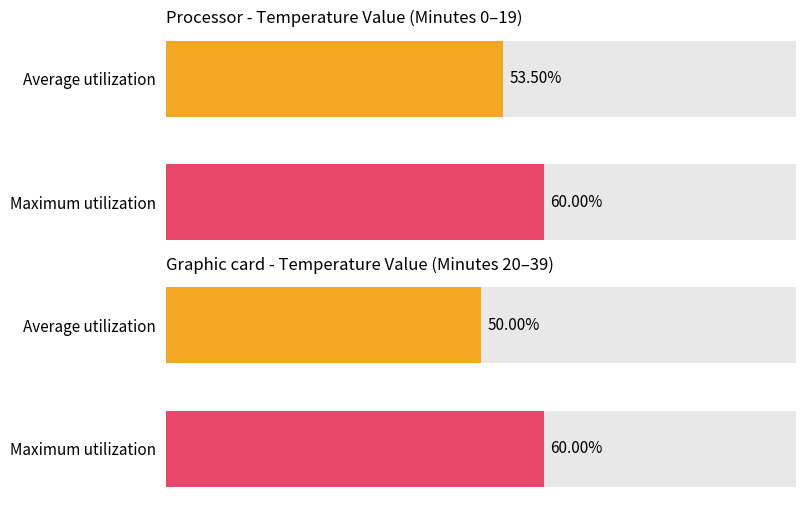

What are all the series names shown in the legend?

Average utilization, Maximum utilization